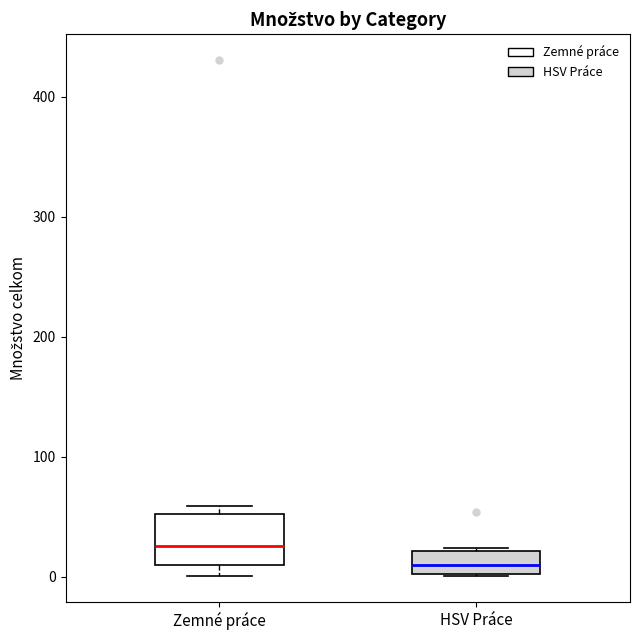

Where is the upper edge of the box for HSV Práce on the y-axis? The values are not printed on the chart, so give them approximately, as read against the axis.

20